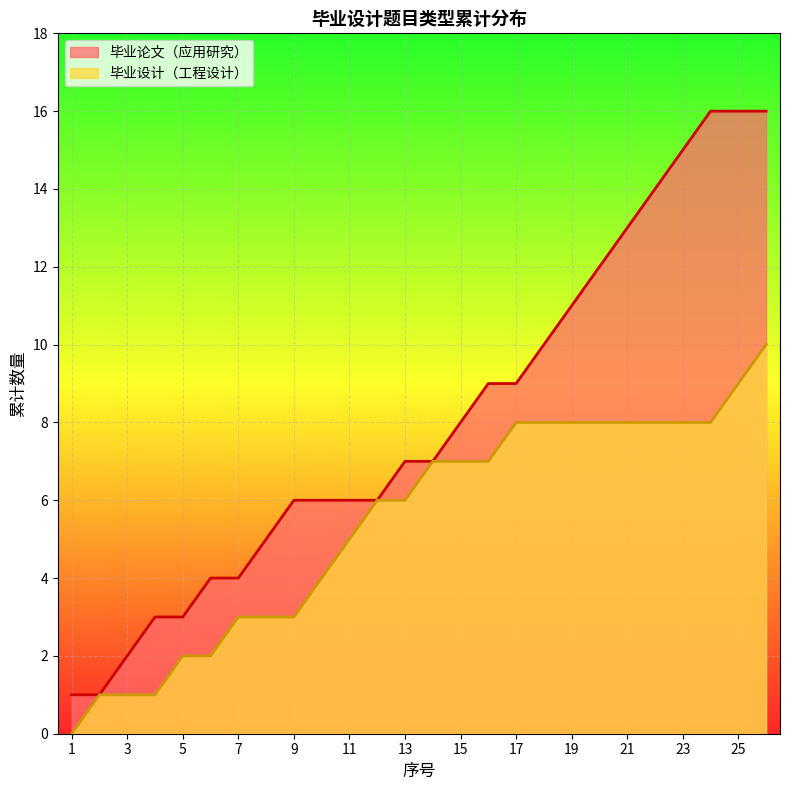

Is it true that 毕业设计（工程设计） equals 7 at 15?

True